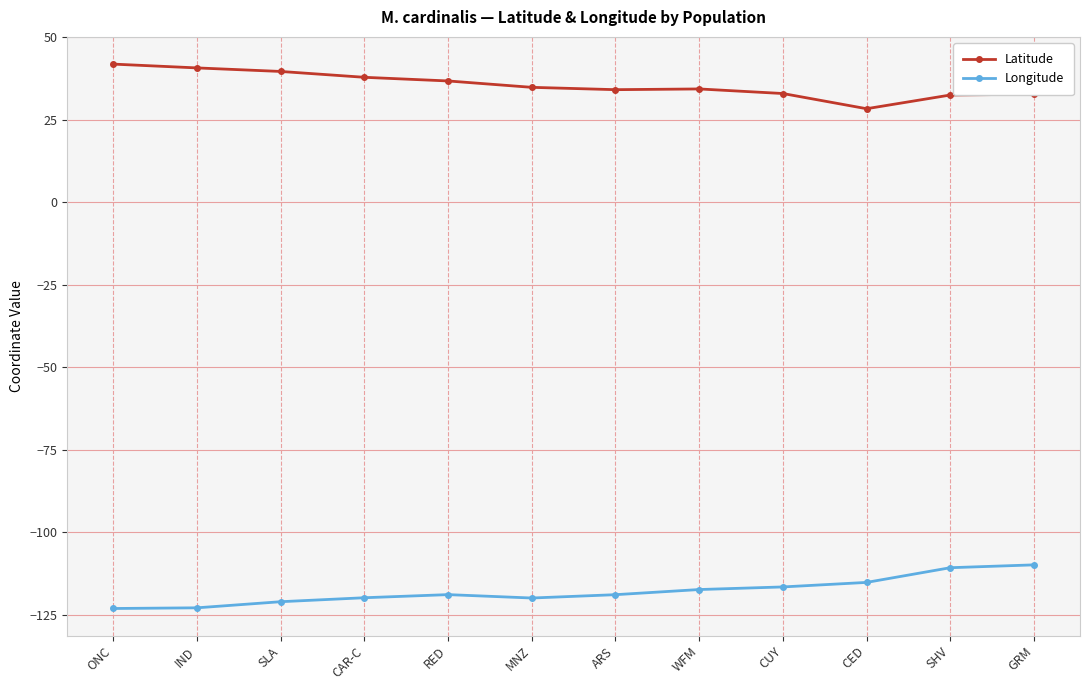

The Latitude series shows 14.5 at ONC. True or false?

False